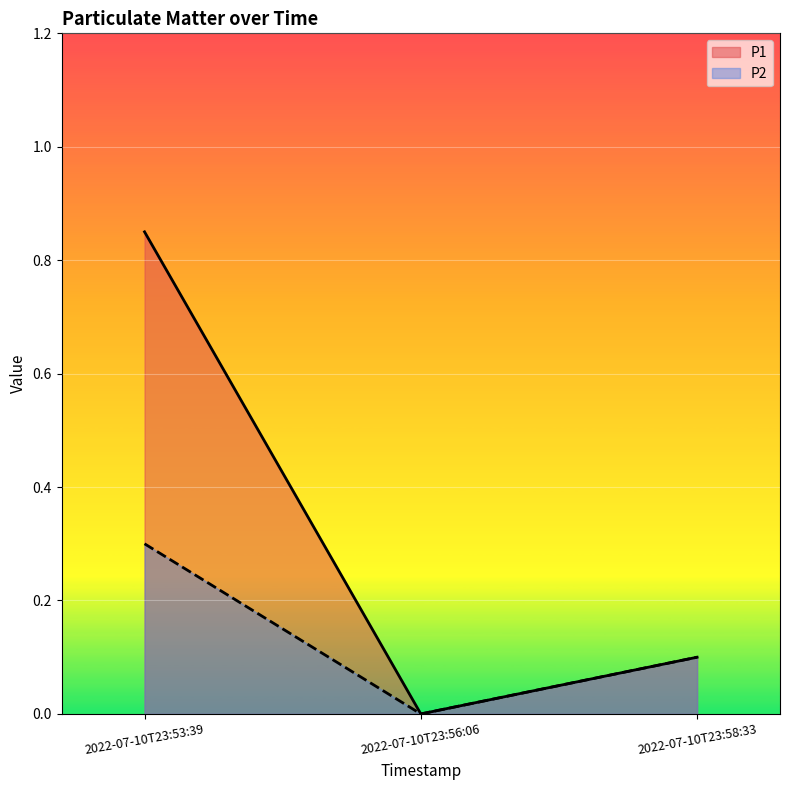

Reading right to left, extract all data points from this chart.

P1: 2022-07-10T23:58:33=0.1	2022-07-10T23:56:06=0.0	2022-07-10T23:53:39=0.8
P2: 2022-07-10T23:58:33=0.1	2022-07-10T23:56:06=0.0	2022-07-10T23:53:39=0.3